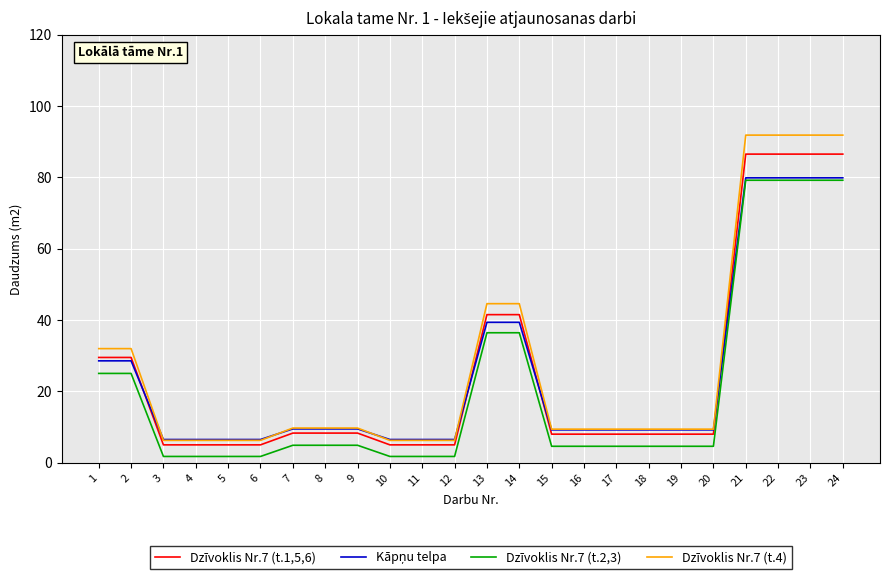

True or false: Dzīvoklis Nr.7 (t.1,5,6) and Dzīvoklis Nr.7 (t.2,3) intersect in this chart.

False